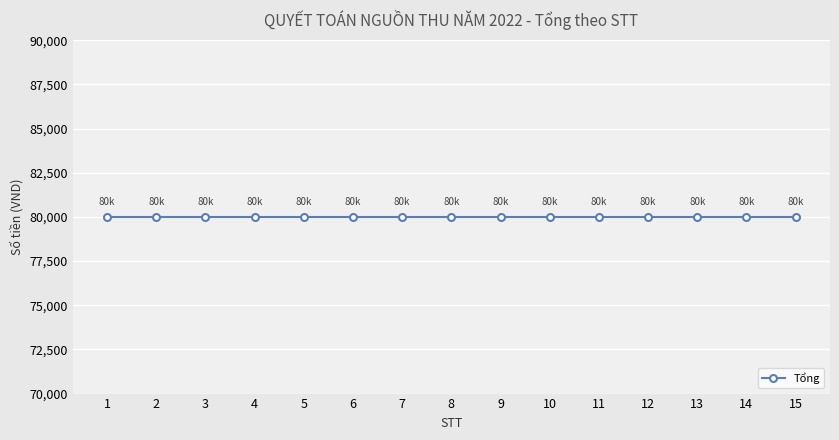

Count the number of categories in the chart.

15